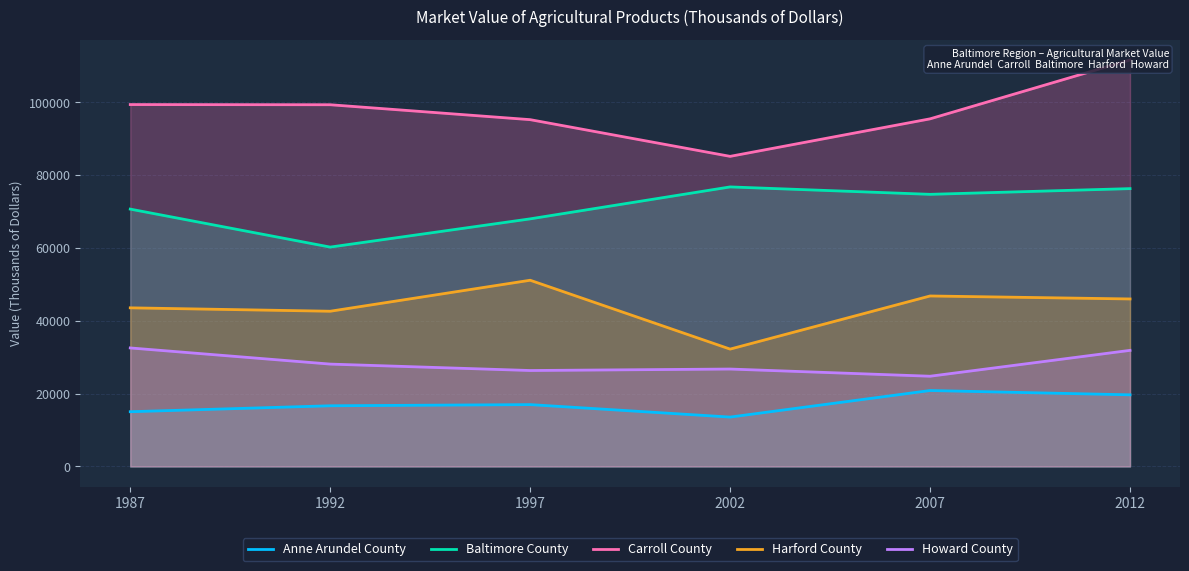

The Baltimore County series shows 70678.4 at 1987. True or false?

True